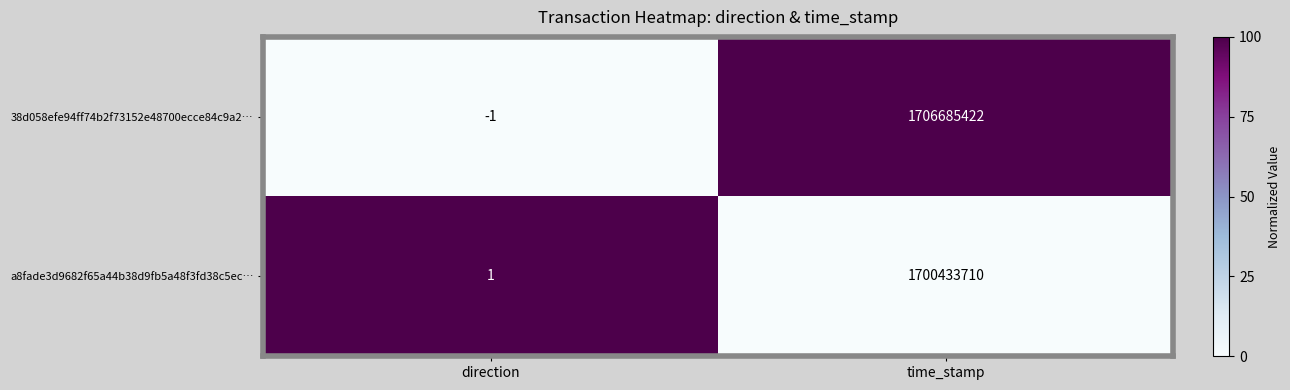

What is the difference between the a8fade3d9682f65a44b38d9fb5a48f3fd38c5ec… values at time_stamp and direction?

1700433709